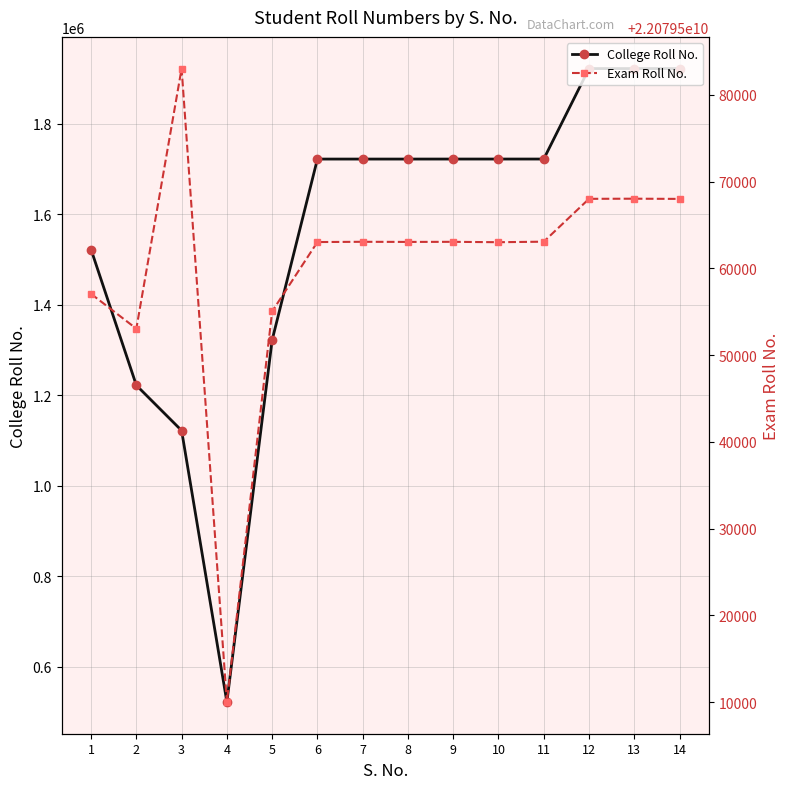

What is the average value of the College Roll No. series?

1557761